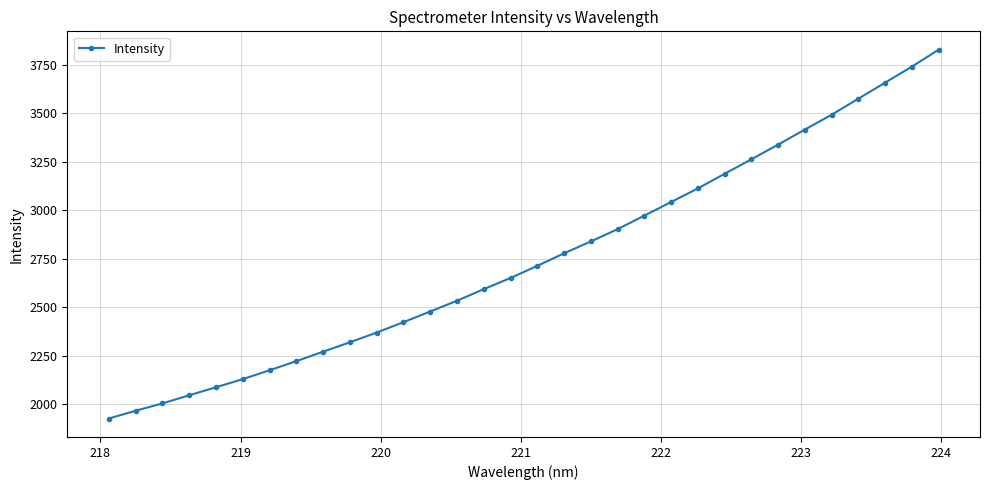

What is the greatest value displayed?

3827.7